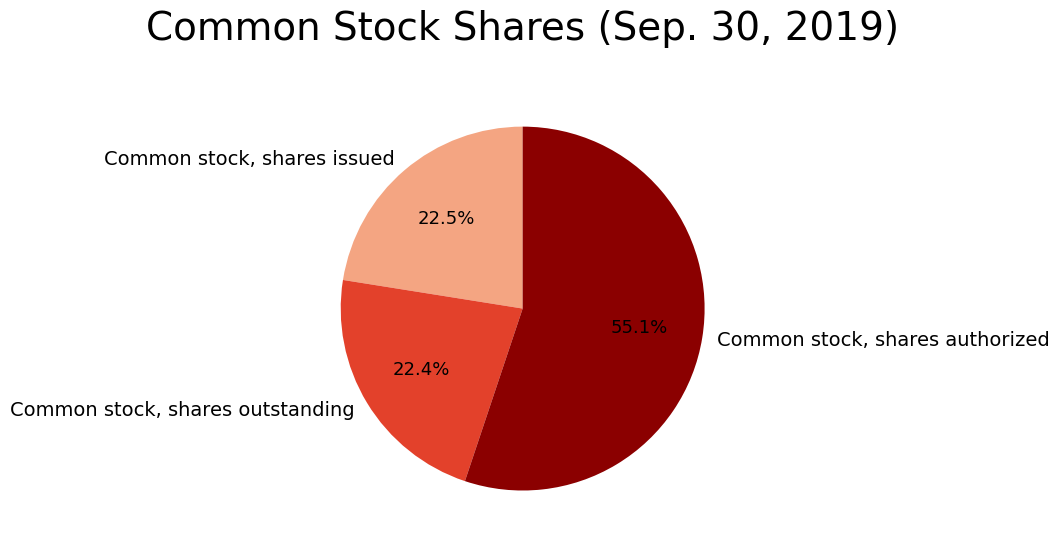

Which category has the biggest portion of the pie?

Common stock, shares authorized